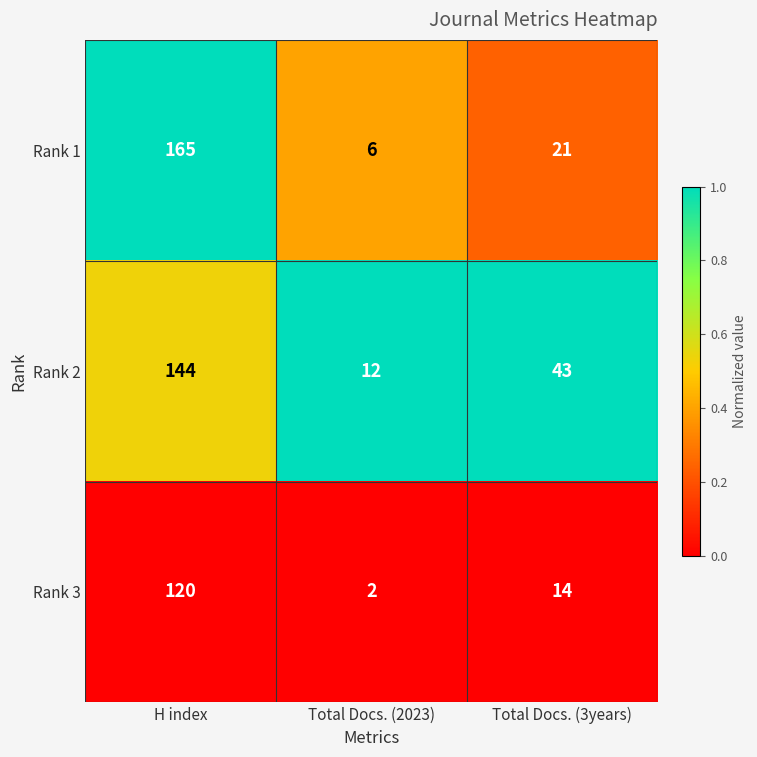

The value of Rank 2 at Total Docs. (2023) is 12. True or false?

True